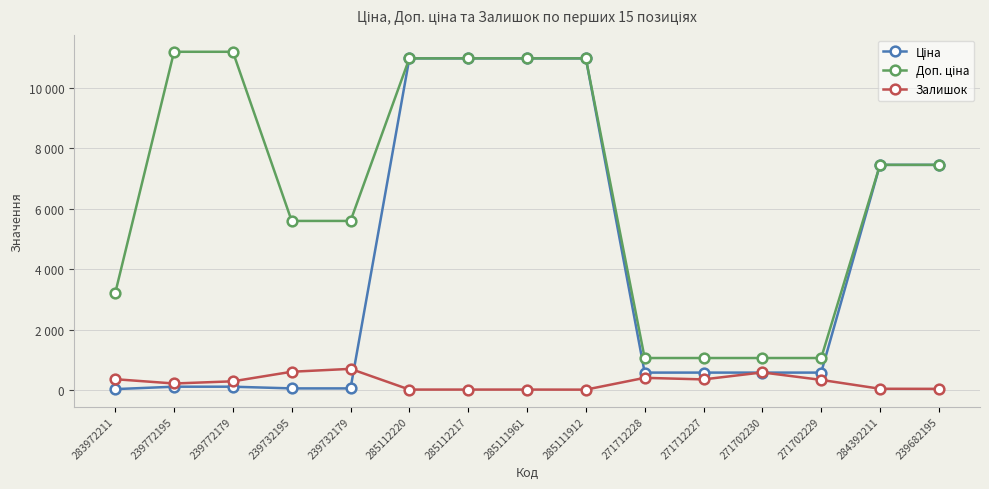

True or false: Залишок and Доп. ціна cross at least once.

False